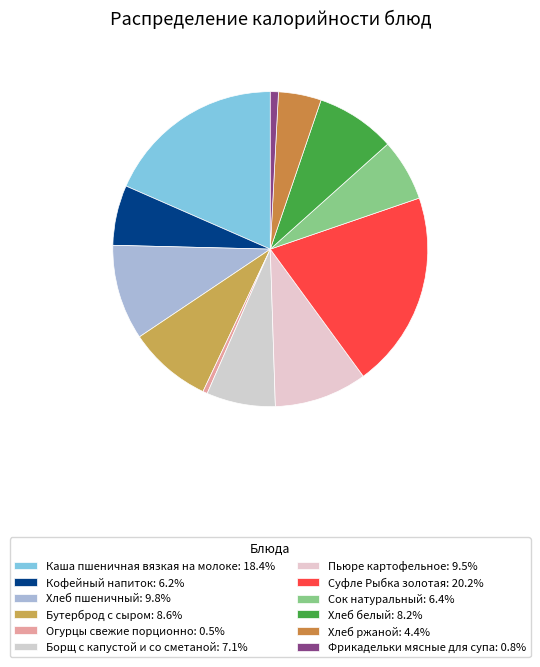

Does any single category account for the majority?

No